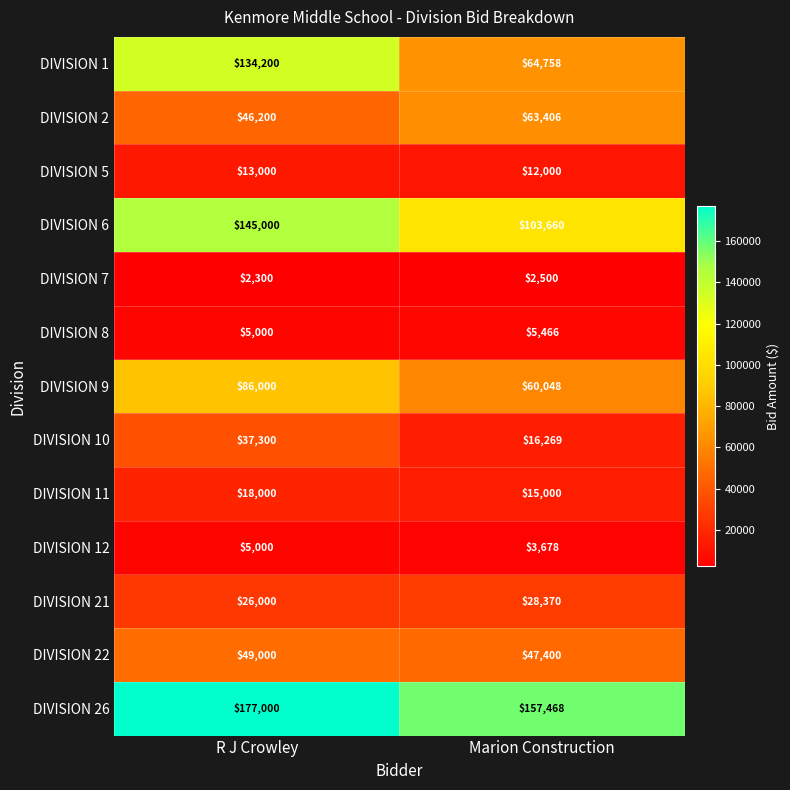

Which series has the largest total across all categories?

DIVISION 26